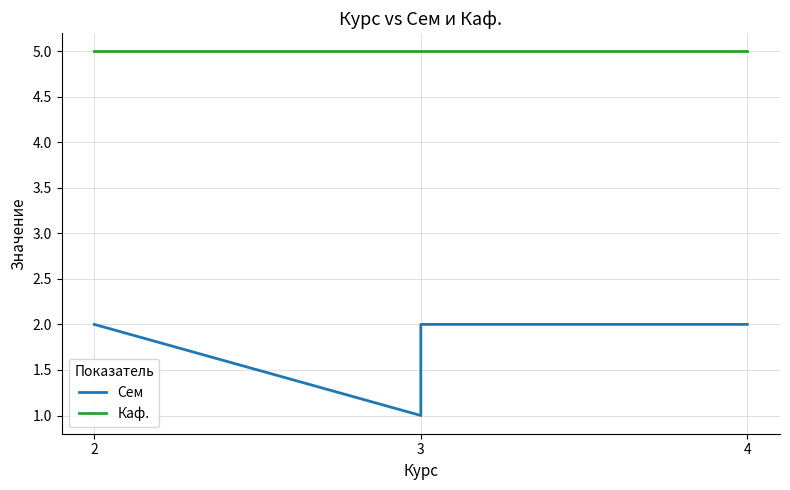

Which label corresponds to the smallest value in the chart?

3